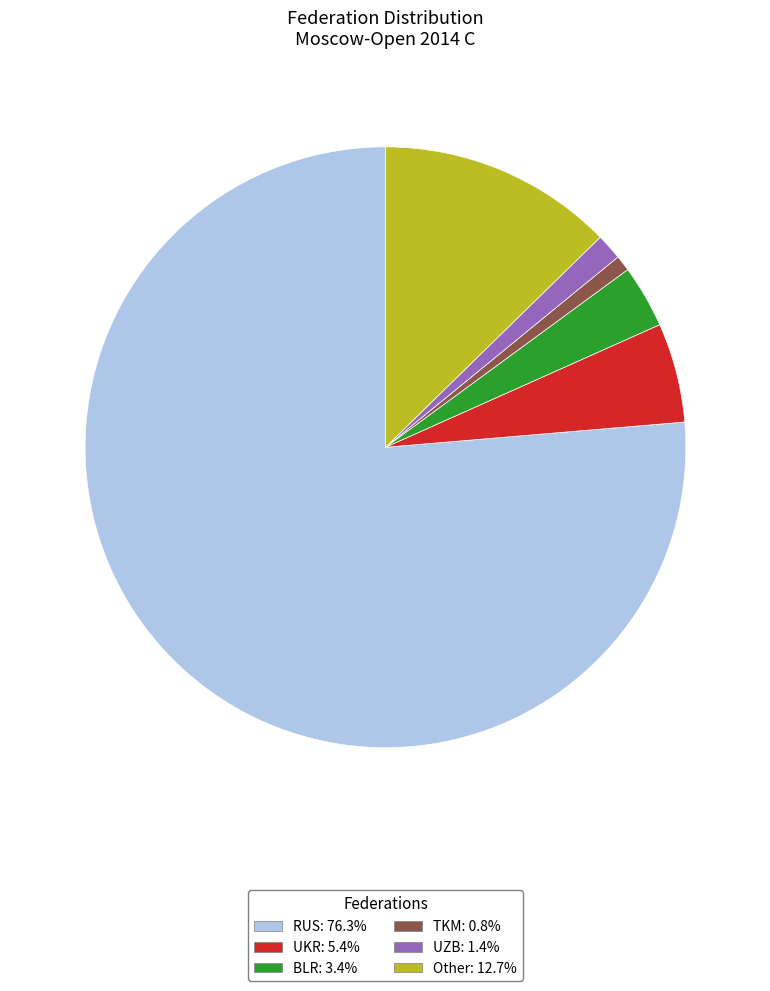

The RUS slice represents 84% of the pie. True or false?

False